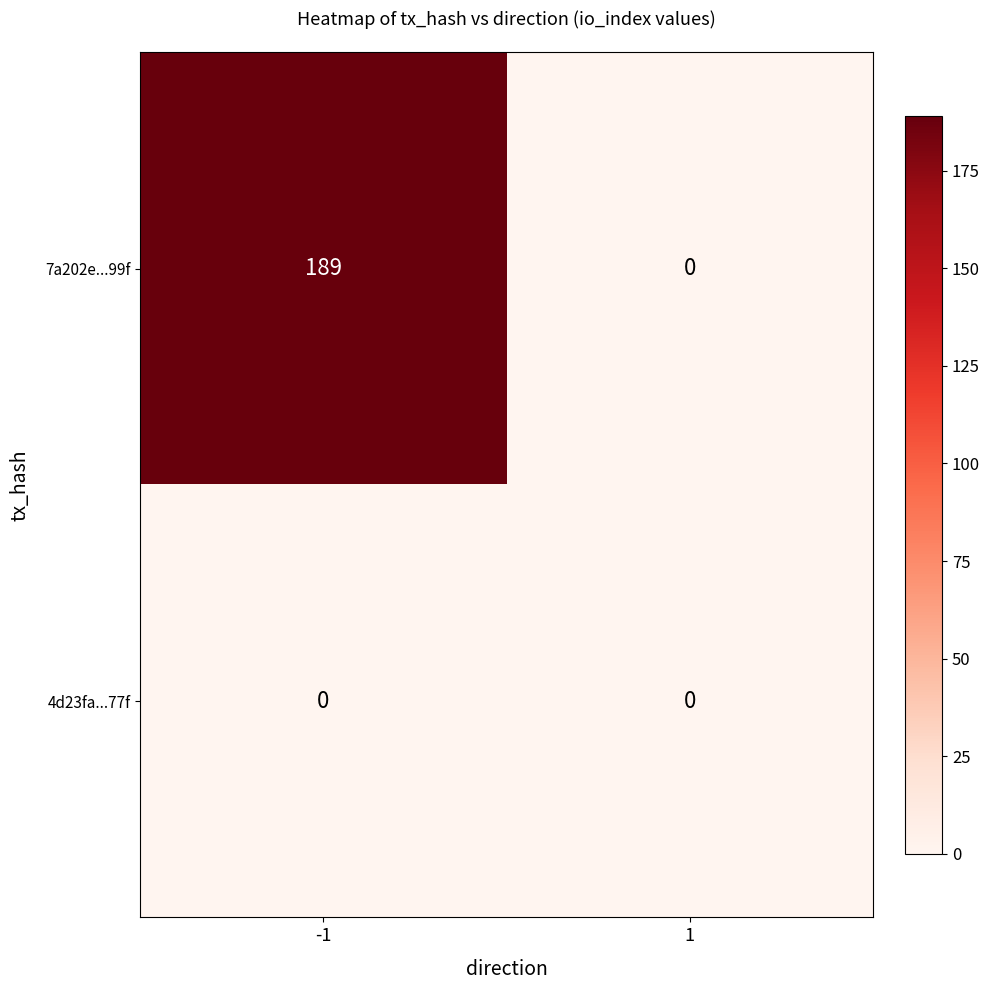

List the series in order of their overall mean, highest first.

7a202e...99f, 4d23fa...77f